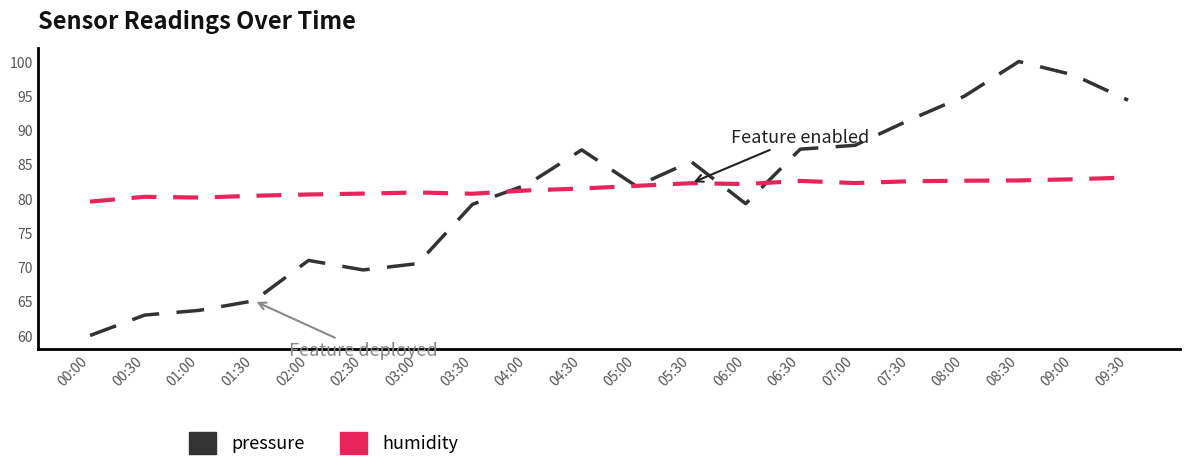

What is the sum of all humidity values?

1630.5